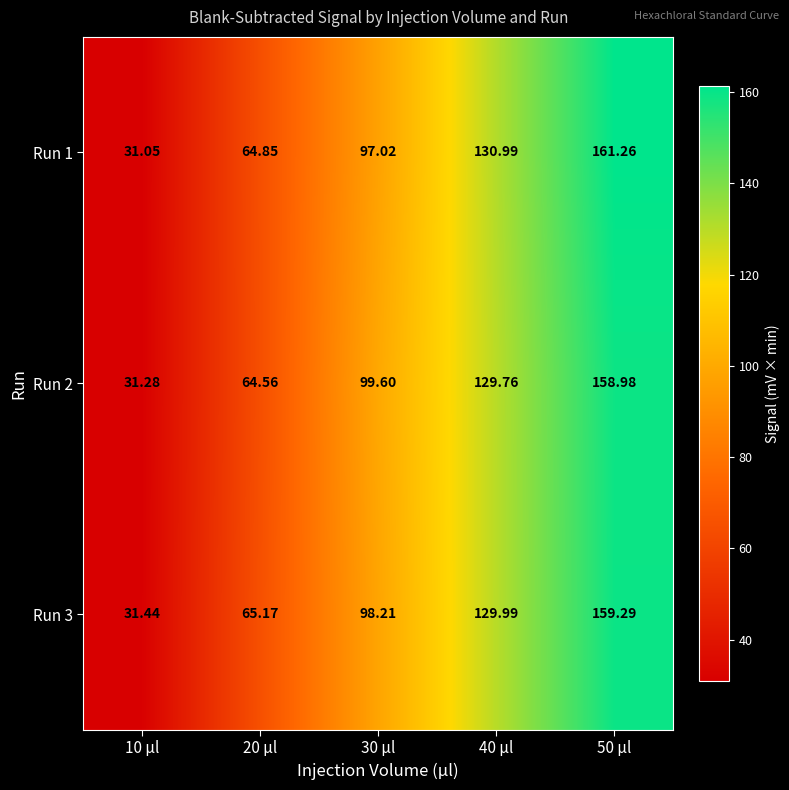

Which category has the lowest value across all series?

10 µl